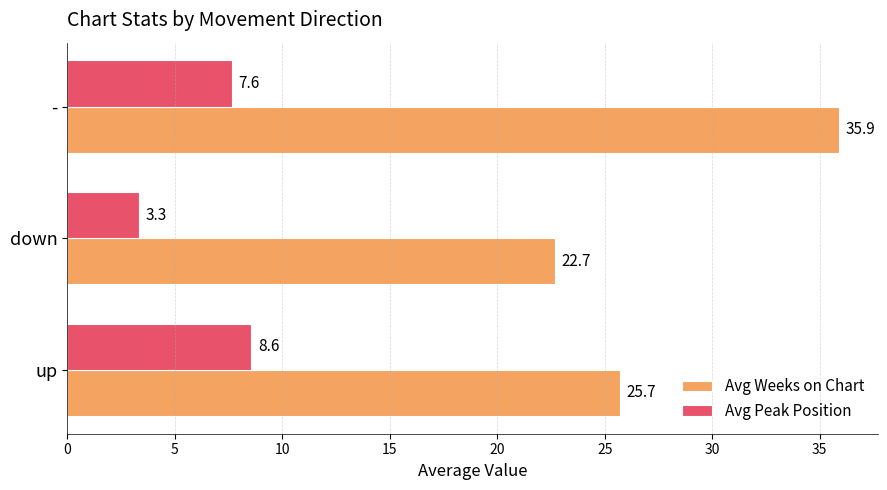

At which category does the chart reach its peak across all series?

-